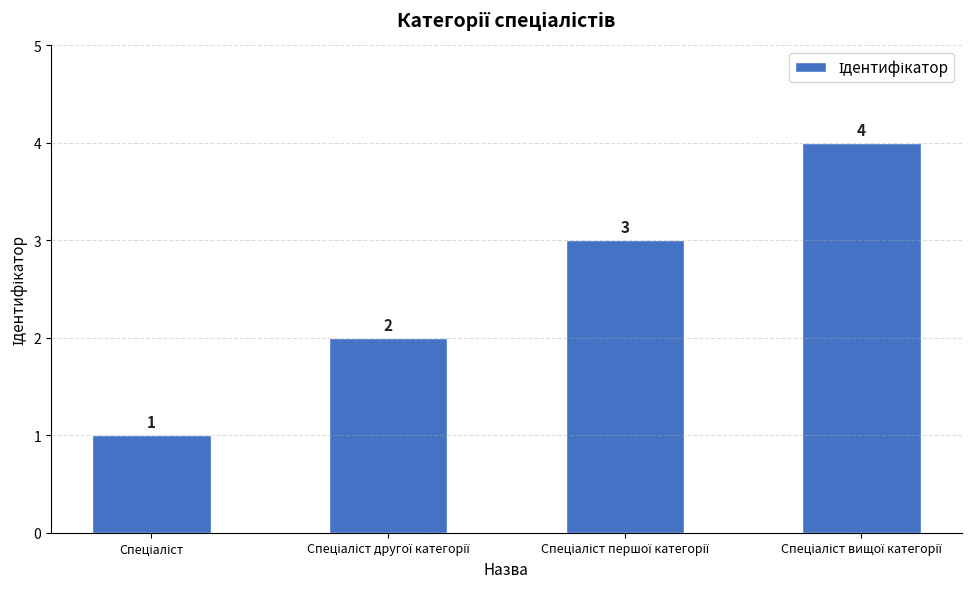

What is the value of the 3rd bar from the left?

3